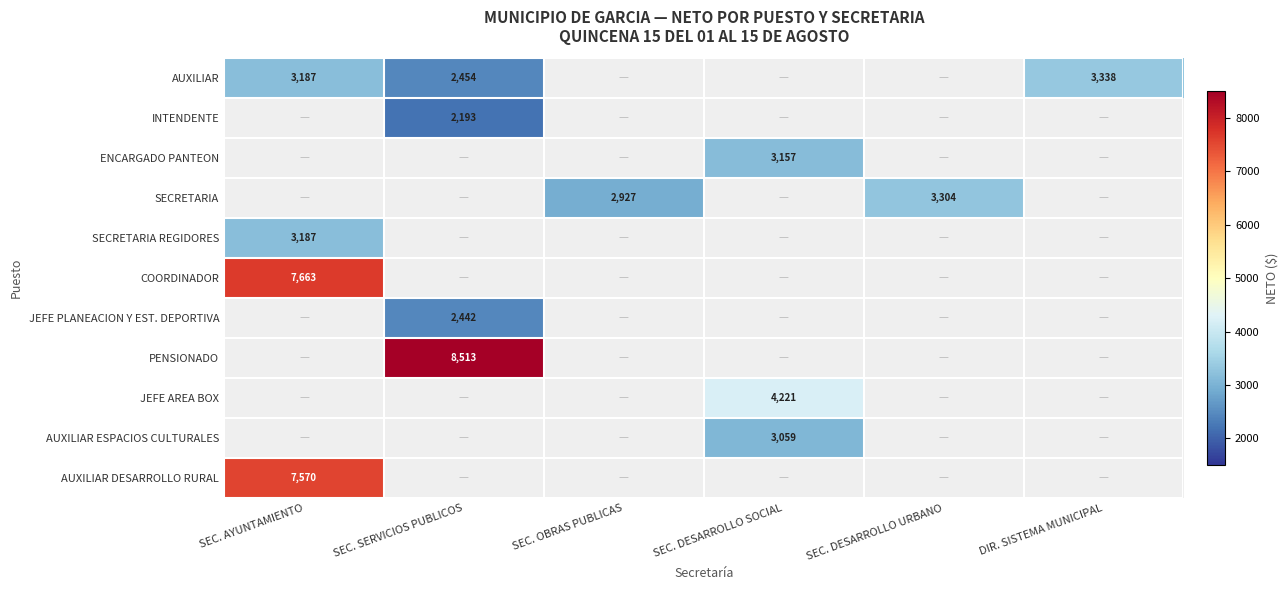

True or false: COORDINADOR has a value of 12466.0 at SEC. AYUNTAMIENTO.

False